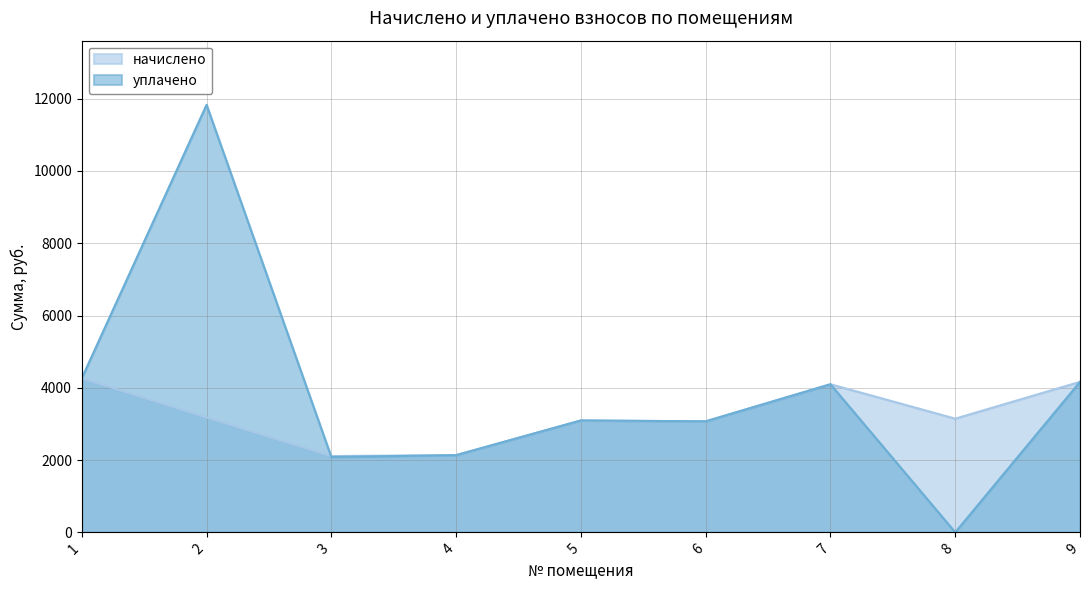

What is the greatest value displayed?

11831.9